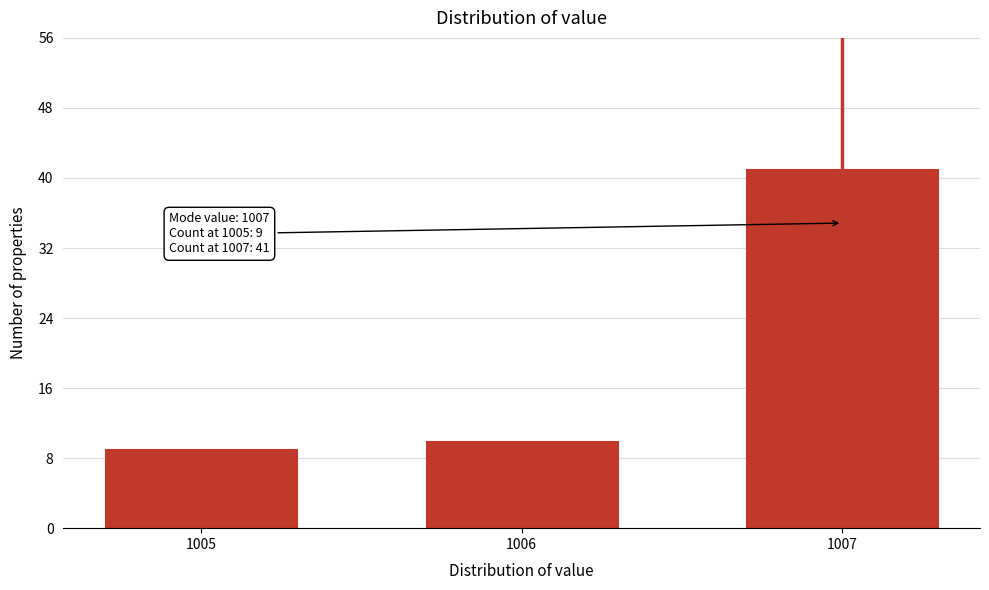

Reading right to left, extract all data points from this chart.

41	10	9